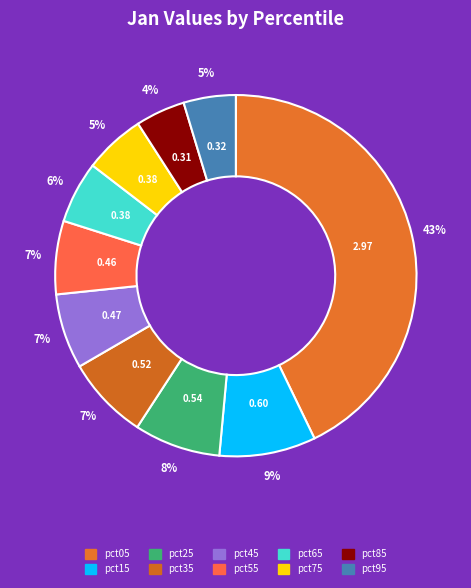

What percentage do pct35 and pct75 together represent?

12.9%